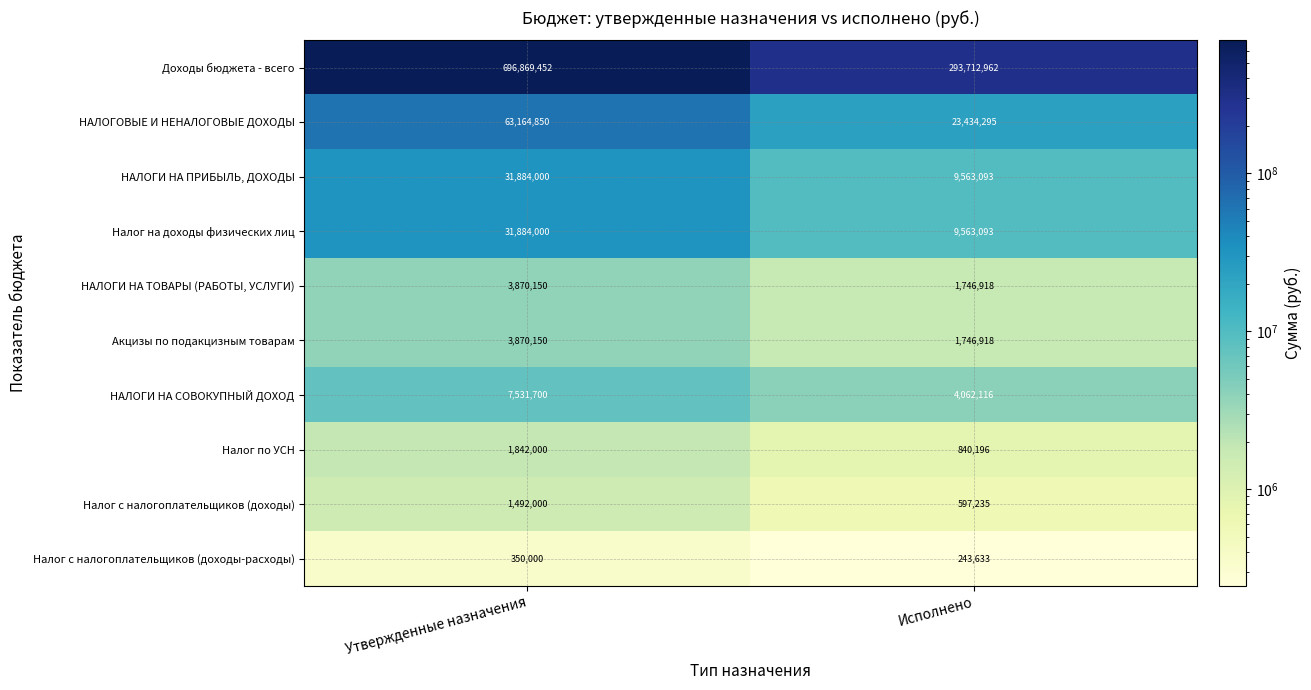

List the labels in order of НАЛОГИ НА СОВОКУПНЫЙ ДОХОД value, smallest first.

Исполнено, Утвержденные назначения